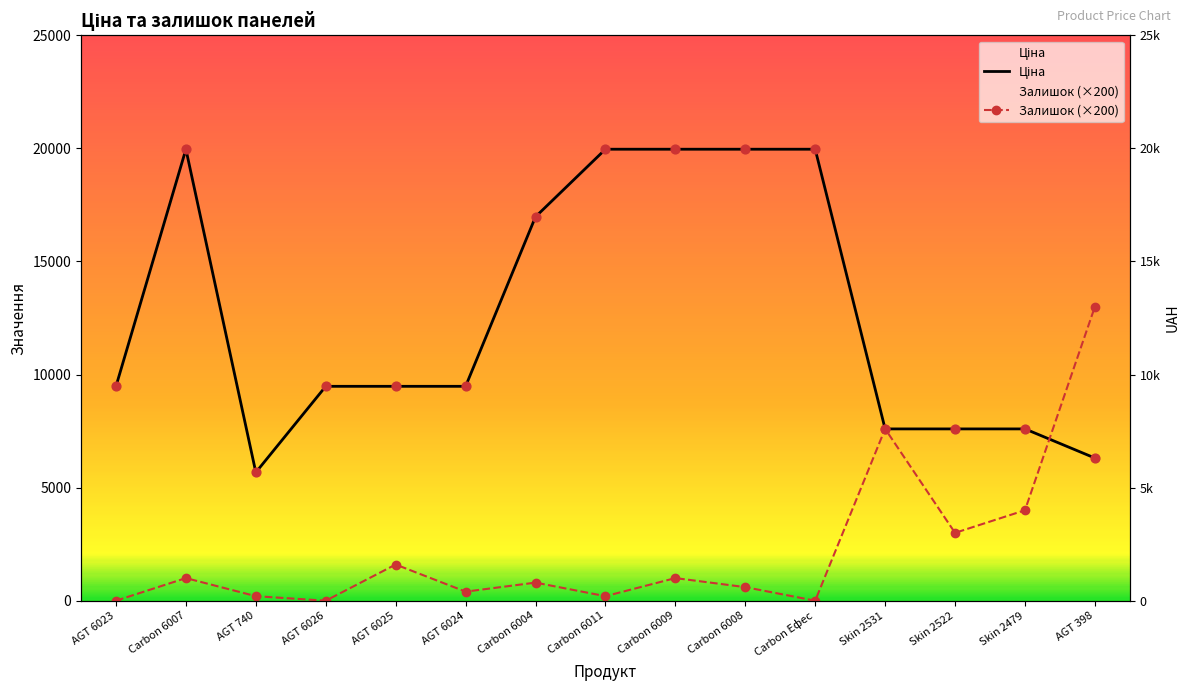

At which category is the sum across all series the highest?

Carbon 6007